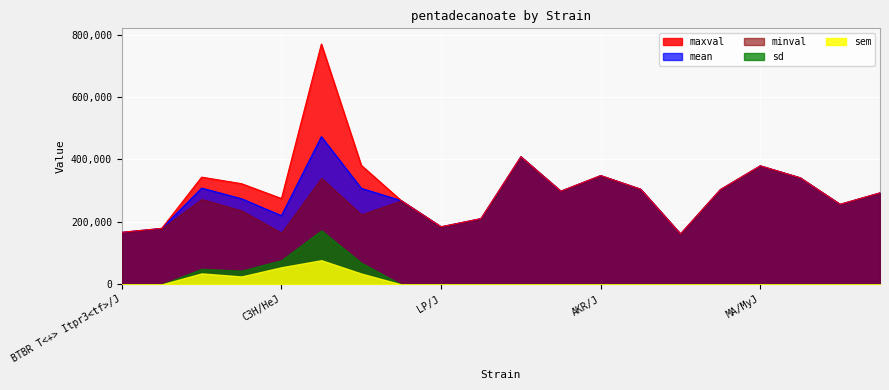

What is the difference between the maximum and minimum values in the sem series?

77335